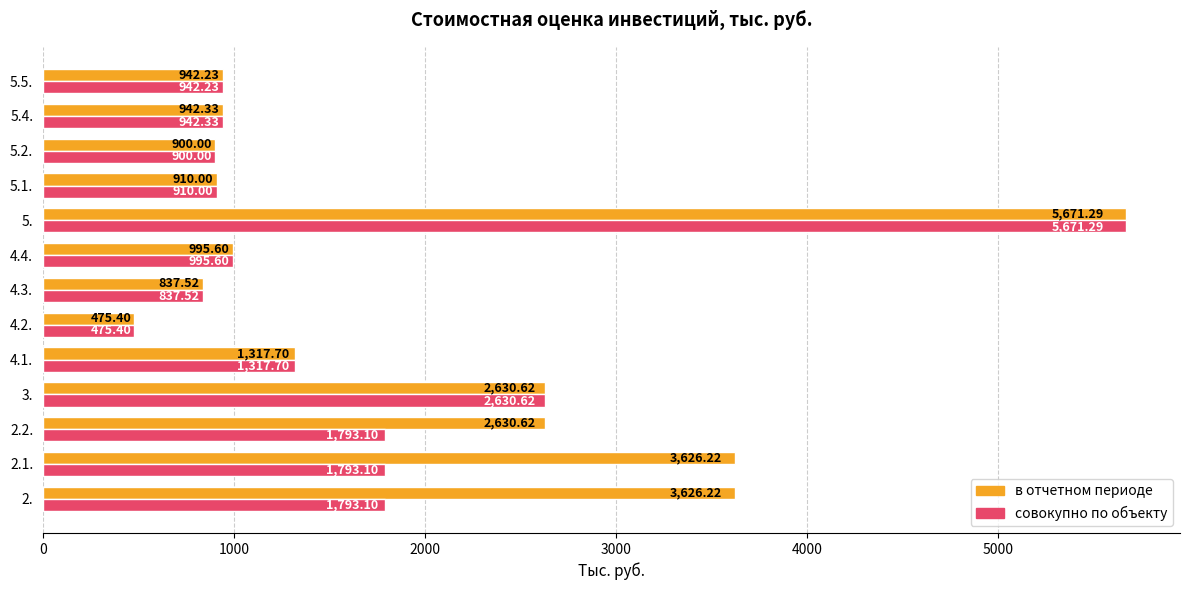

Rank the series by their average value, from highest to lowest.

в отчетном периоде, совокупно по объекту